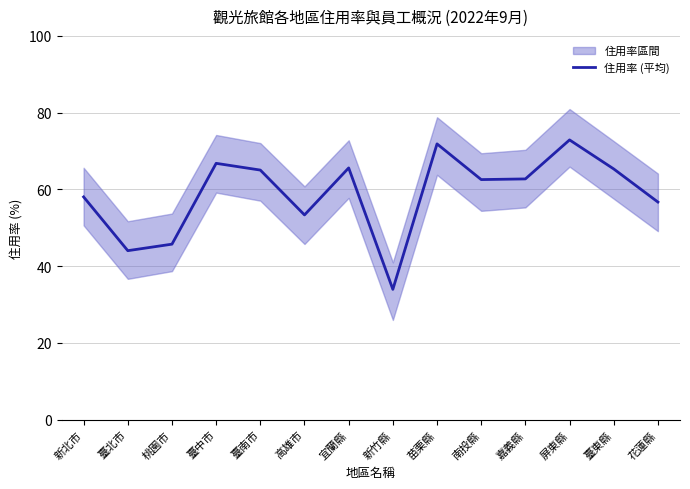

Which category has the highest value across all series?

屏東縣